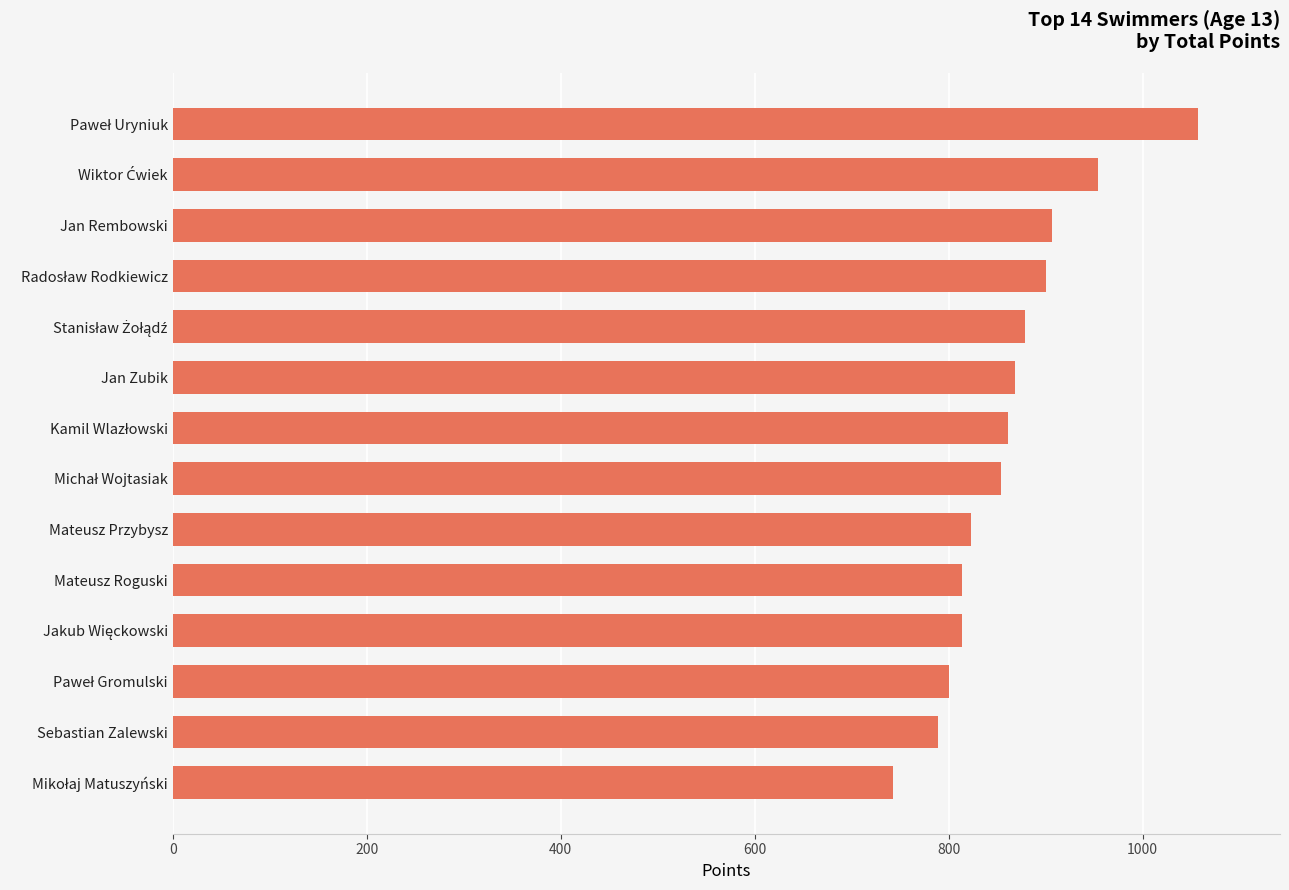

What is the difference between the maximum and second lowest values?

268